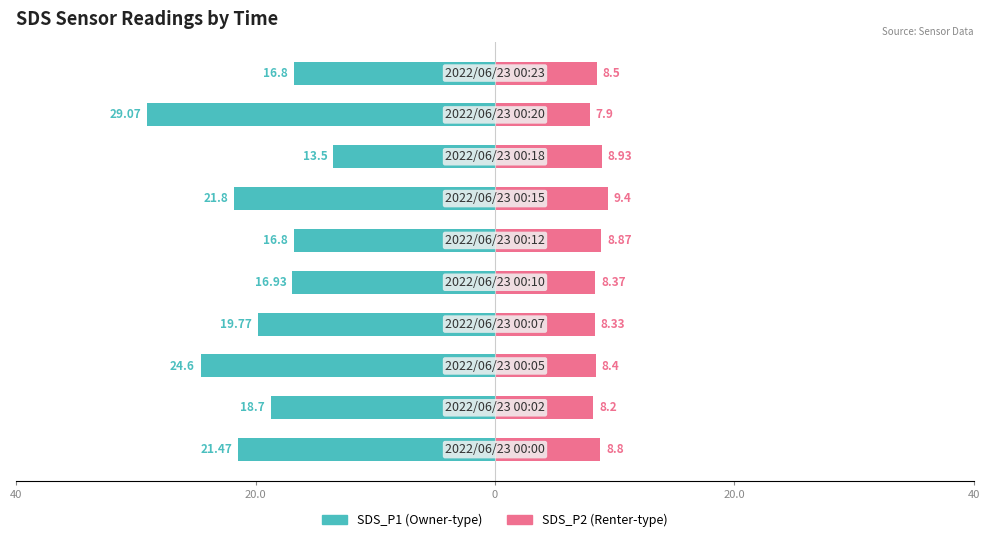

Reading left to right, what are all the values shown in this chart?

SDS_P1: -21.5	-18.7	-24.6	-19.8	-16.9	-16.8	-21.8	-13.5	-29.1	-16.8
SDS_P2: 8.8	8.2	8.4	8.3	8.4	8.9	9.4	8.9	7.9	8.5